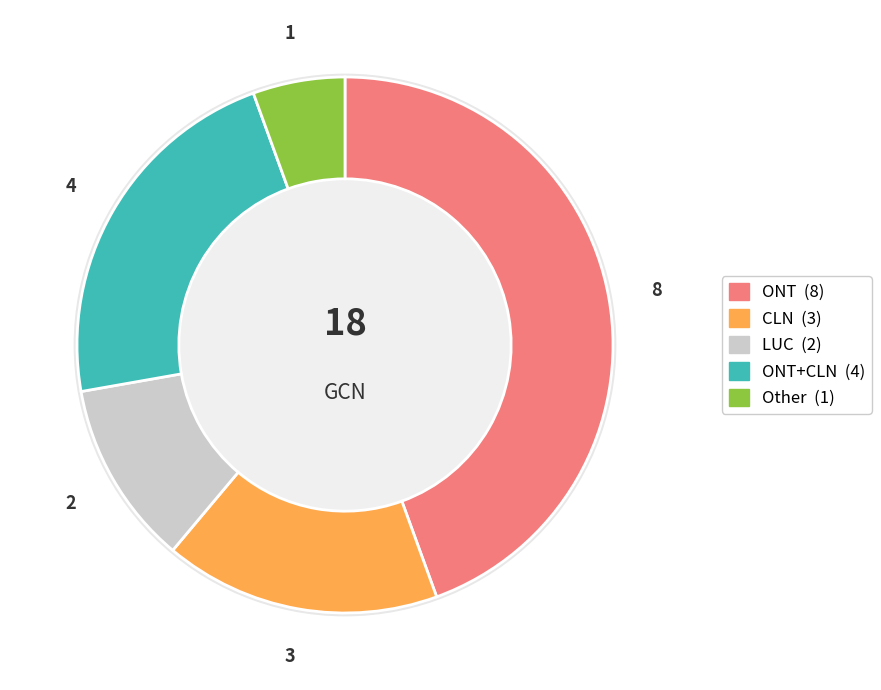

What is the largest slice in the pie chart?

ONT